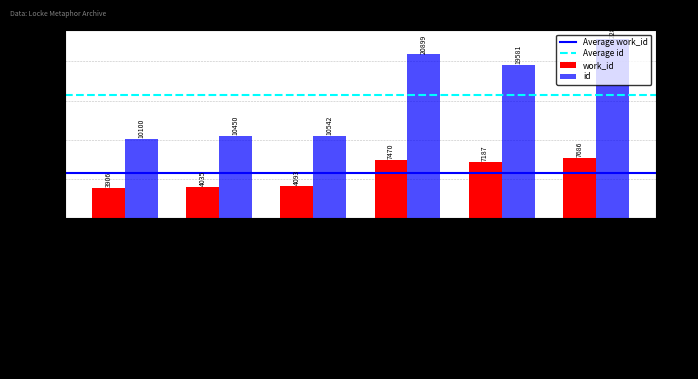

Which category has the lowest value across all series?

Writing